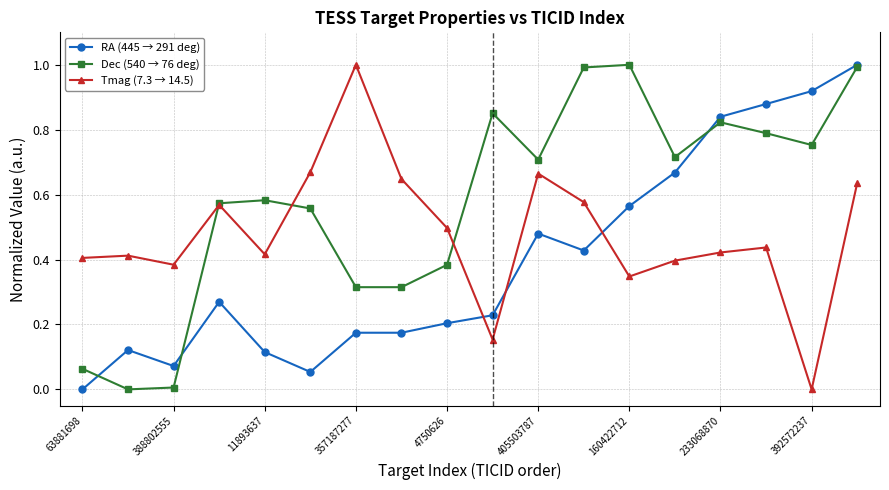

After their last crossing, which series has the higher values: Tmag (7.3 → 14.5) or RA (445 → 291 deg)?

RA (445 → 291 deg)